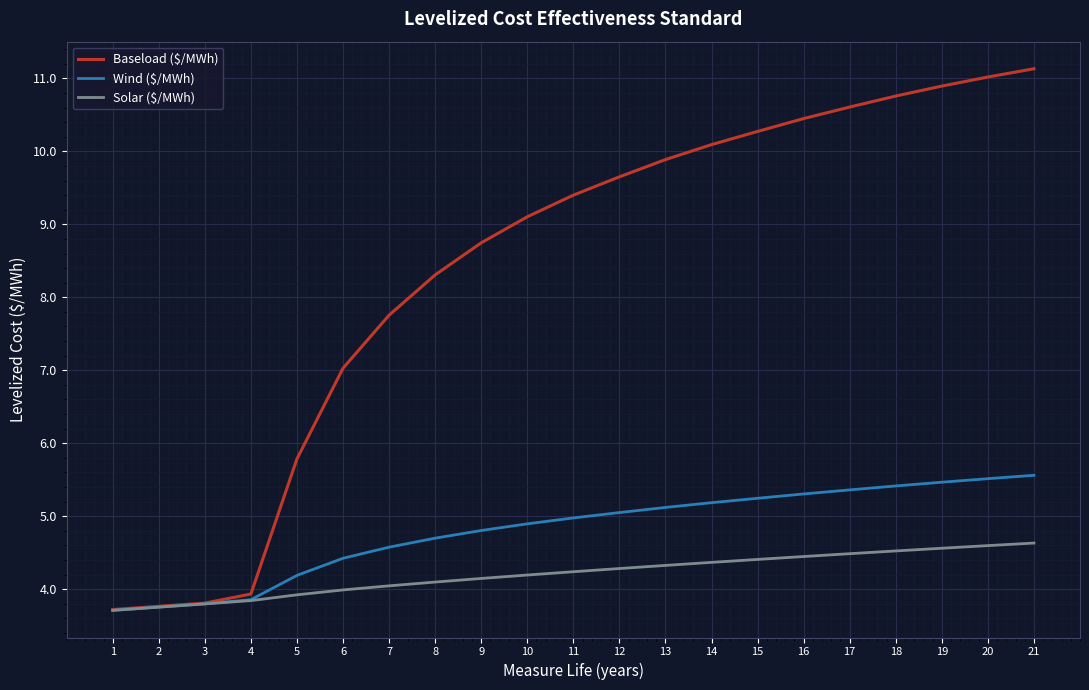

What is the difference between the second highest and minimum values in the Solar ($/MWh) series?

0.9